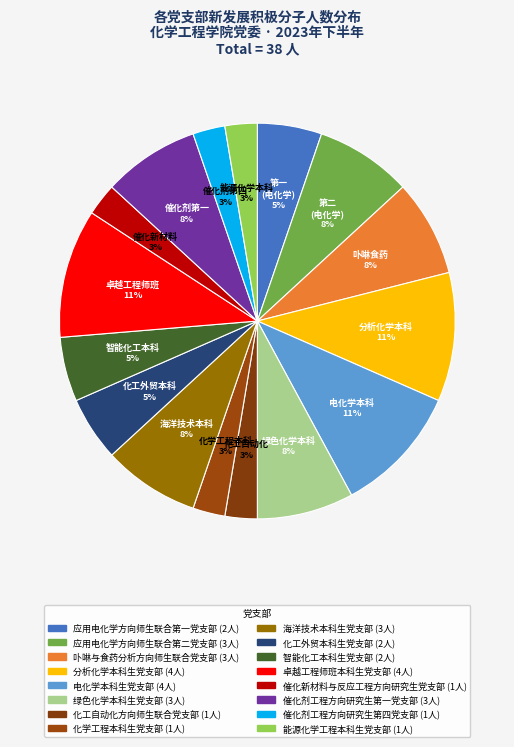

The 卓越工程师班本科生党支部 slice represents 11% of the pie. True or false?

True